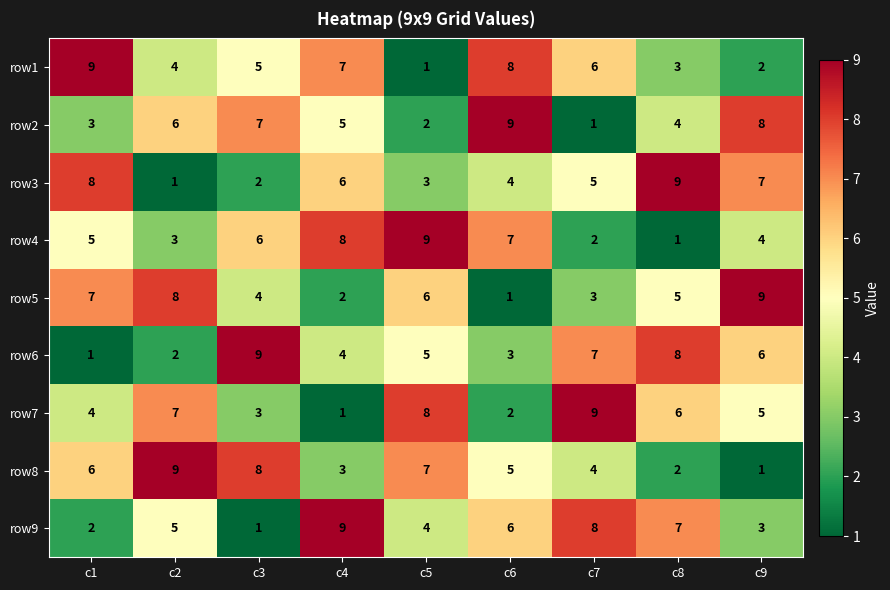

How many data points does each series have?

9